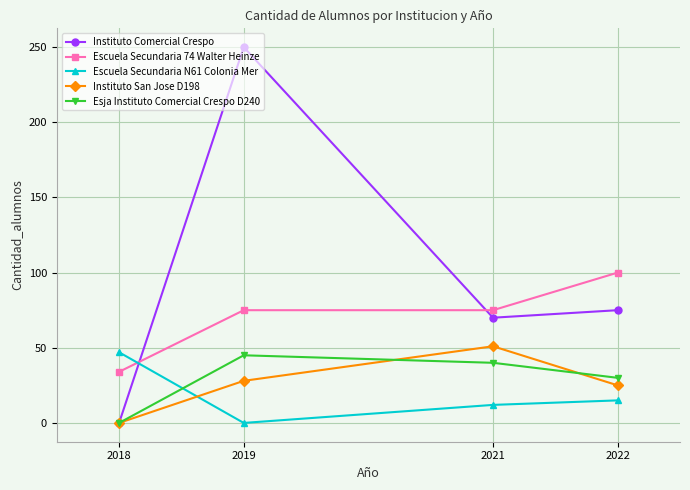

True or false: Escuela Secundaria N61 Colonia Mer has a value of 12 at 2021.

True